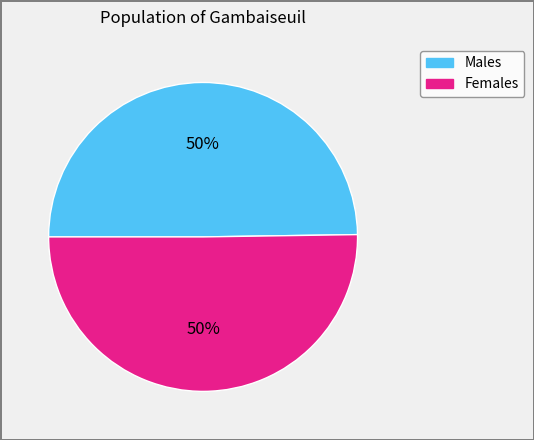

To the nearest percent, what is the average slice percentage?

50%